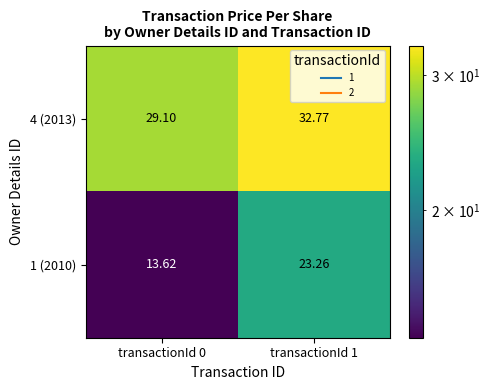

Is the value of 1 (2010) at transactionId 0 greater than the value of 4 (2013) at transactionId 1?

No